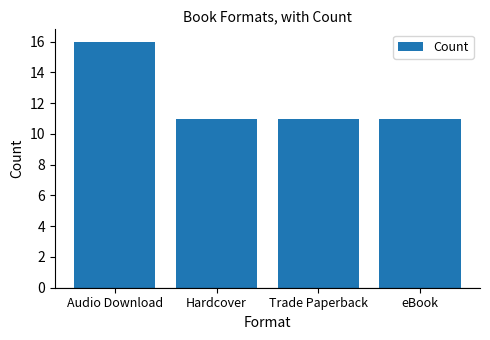

What value does the data have at eBook?

11